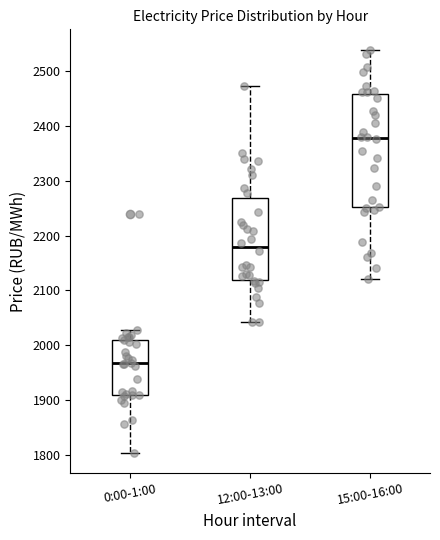

Which box is the tallest, from its lower edge to its upper edge?

15:00-16:00